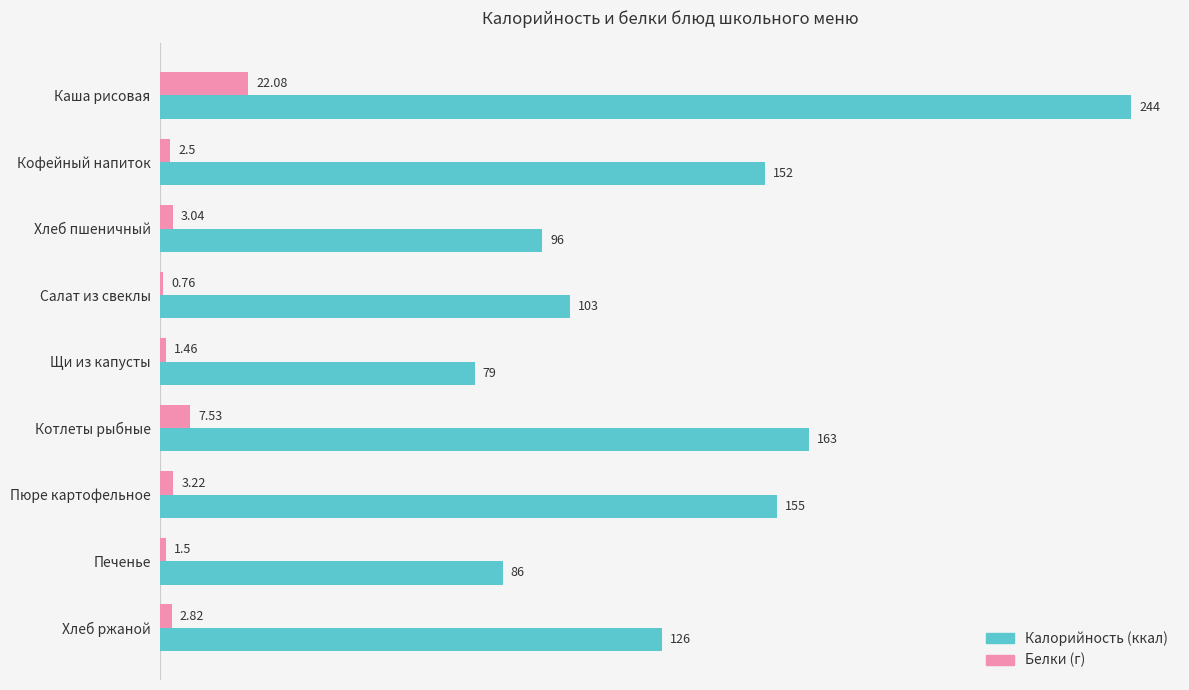

At which category is the sum across all series the highest?

Каша рисовая